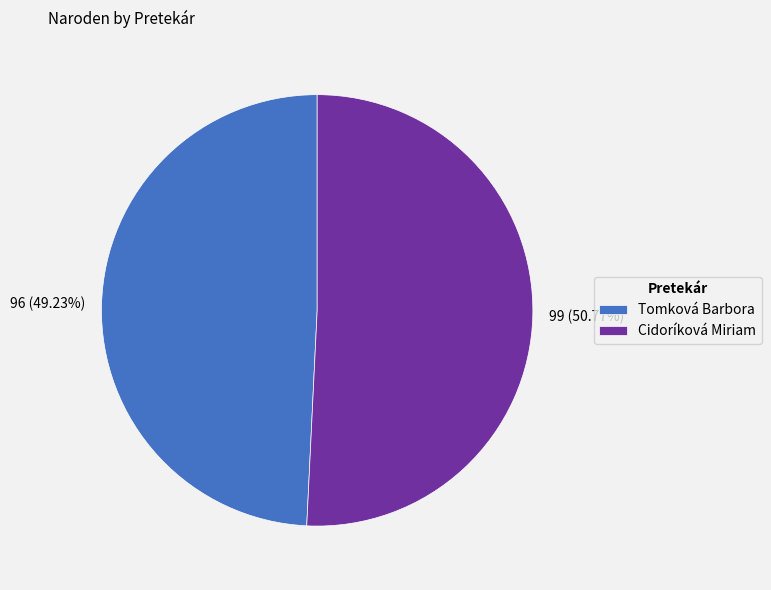

Which slice is the largest?

Cidoríková Miriam